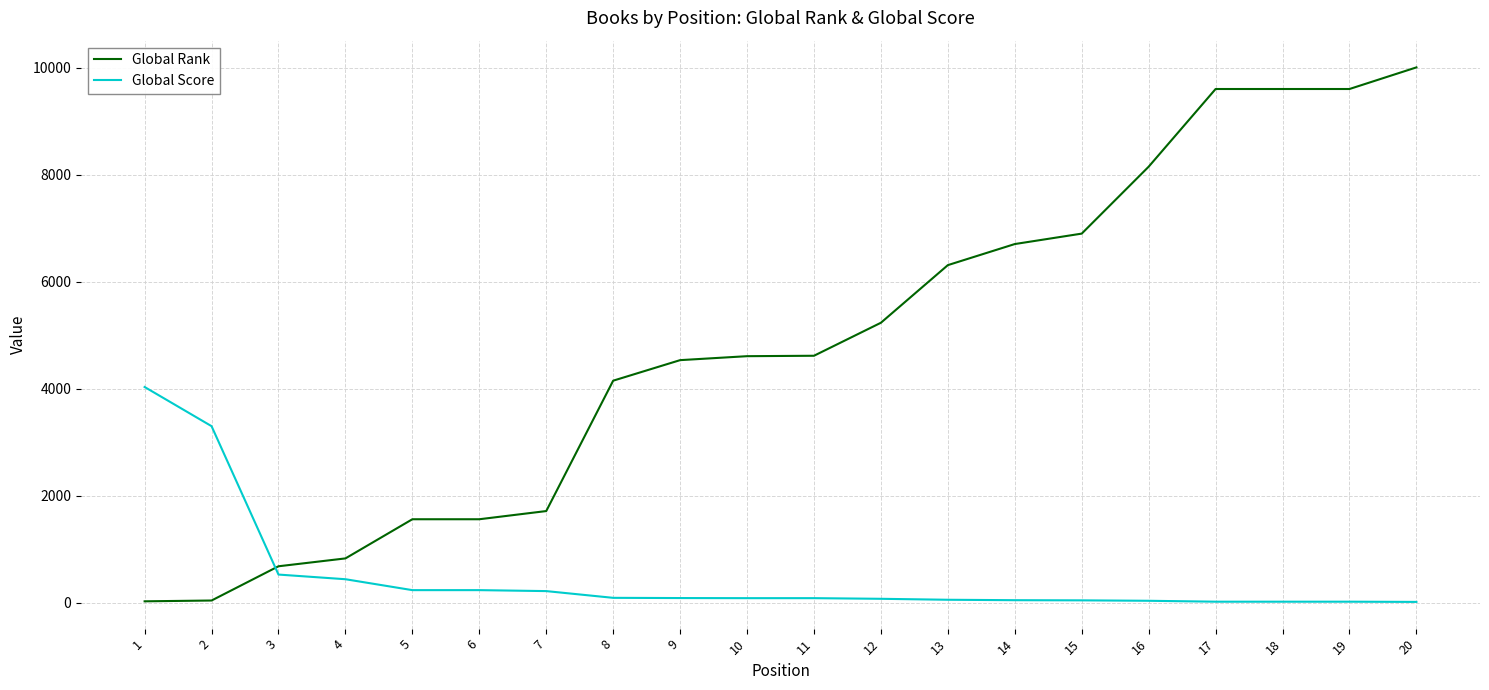

Which series has the widest spread of values?

Global Rank